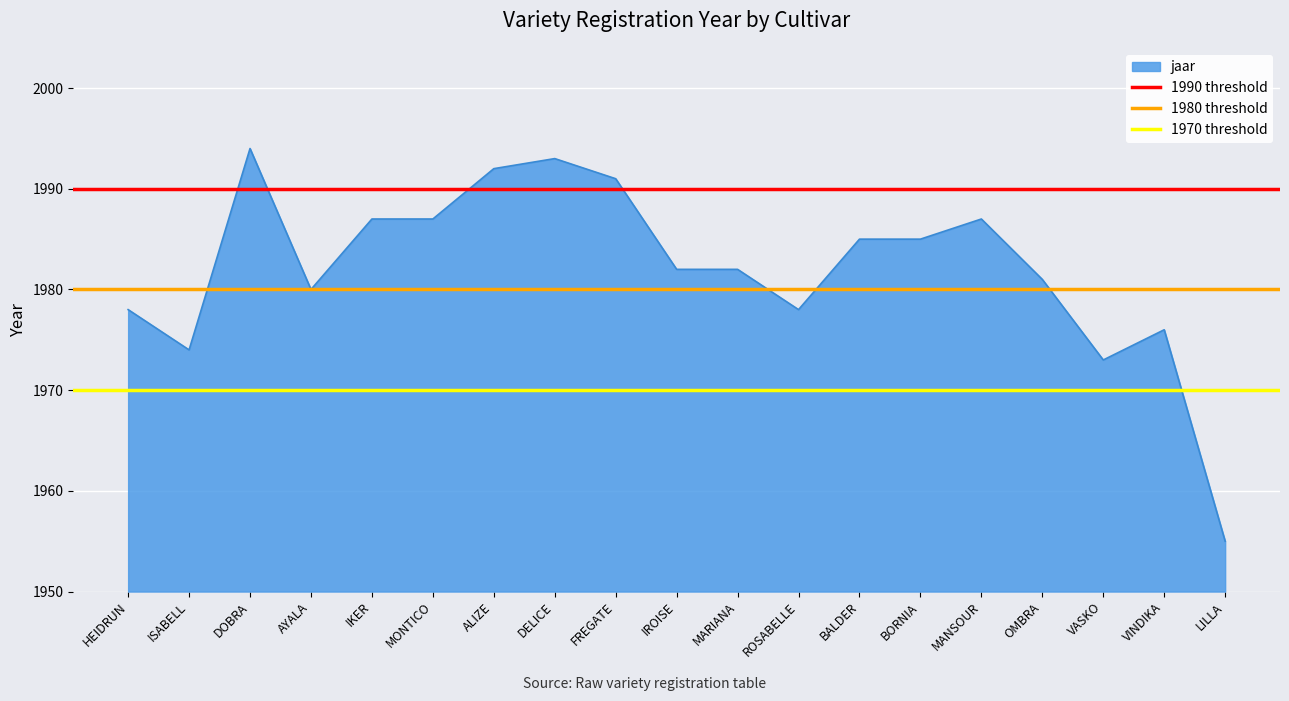

Which category has the lowest value in the 1980 threshold series?

HEIDRUN